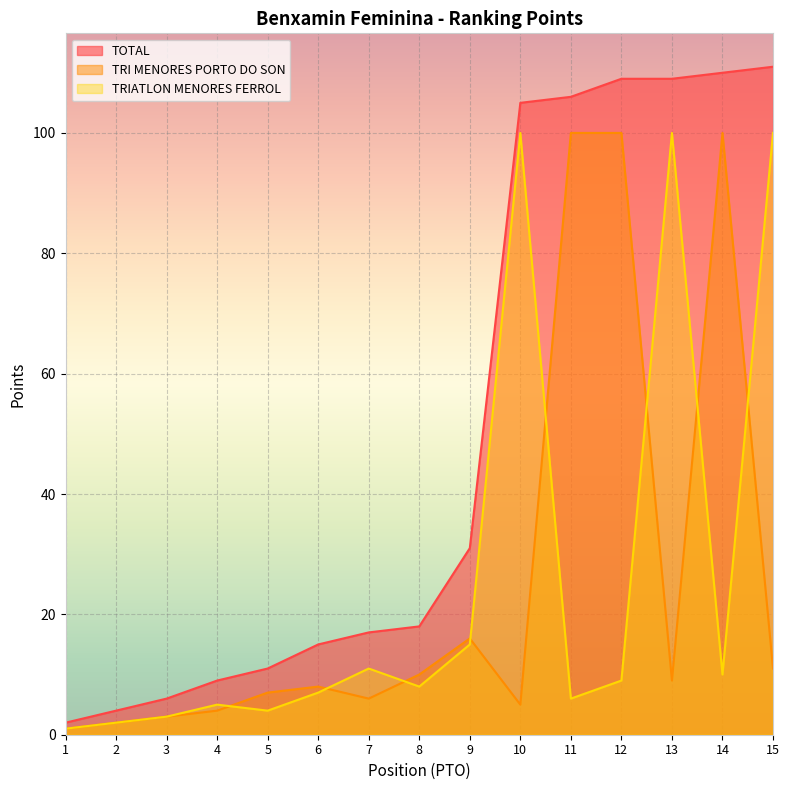

Is it true that TOTAL equals 106 at 11?

True